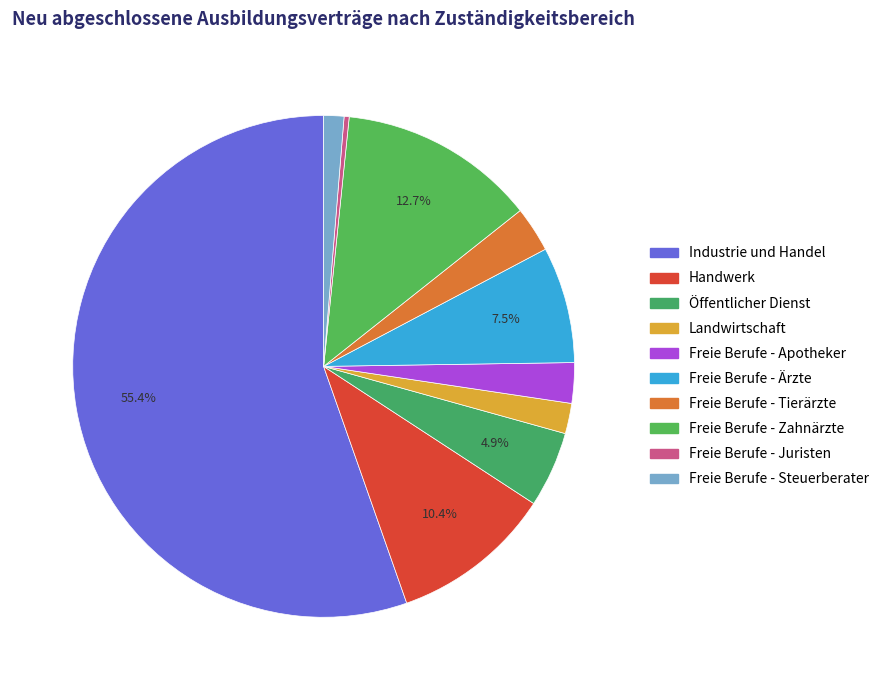

How many slices are in this pie chart?

10